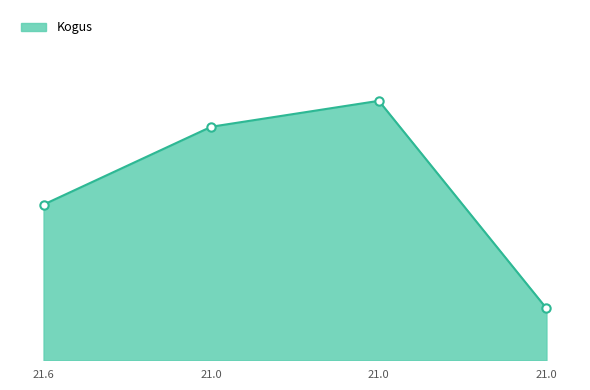

What is the smallest value displayed?

2